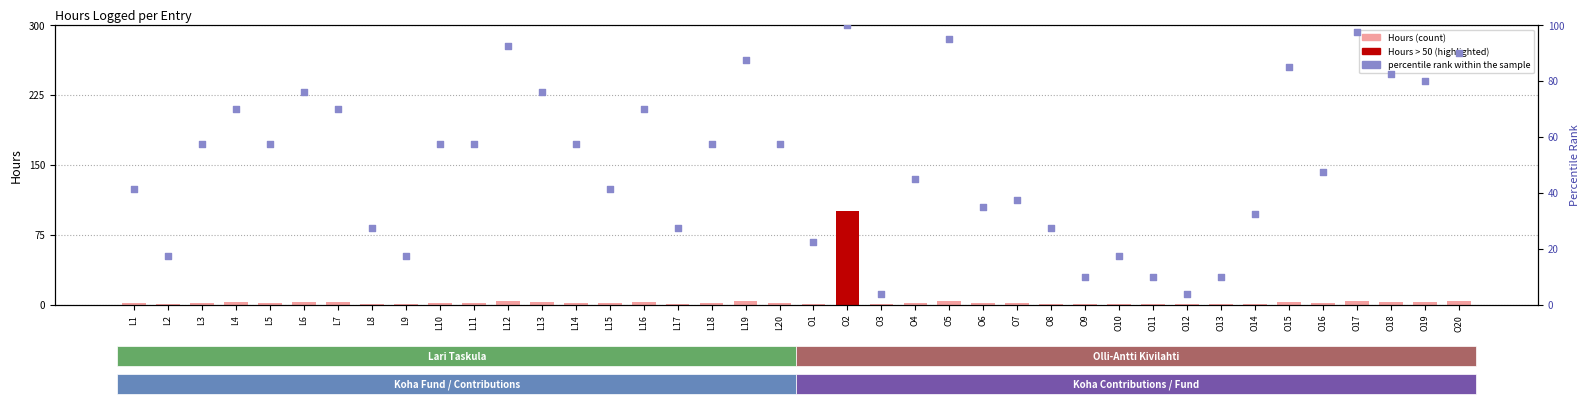

Which series contains the lowest Y value?

Hours